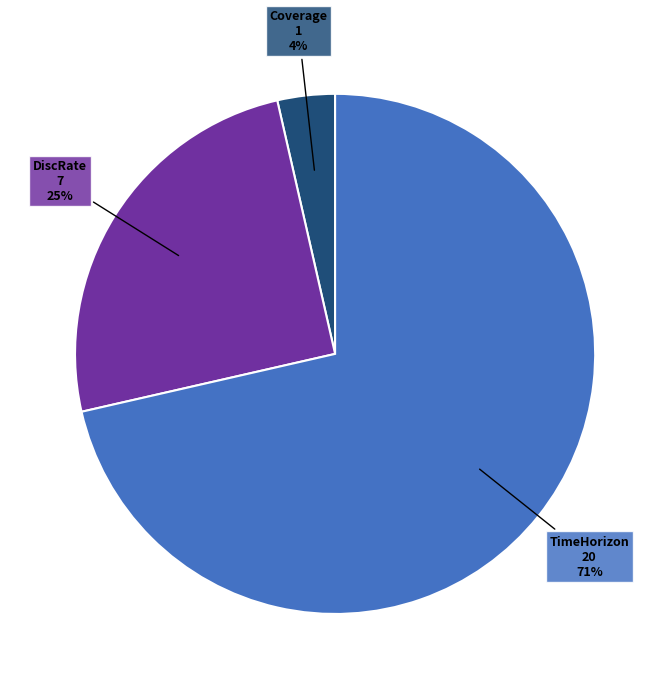

Is there a majority slice in this chart?

Yes